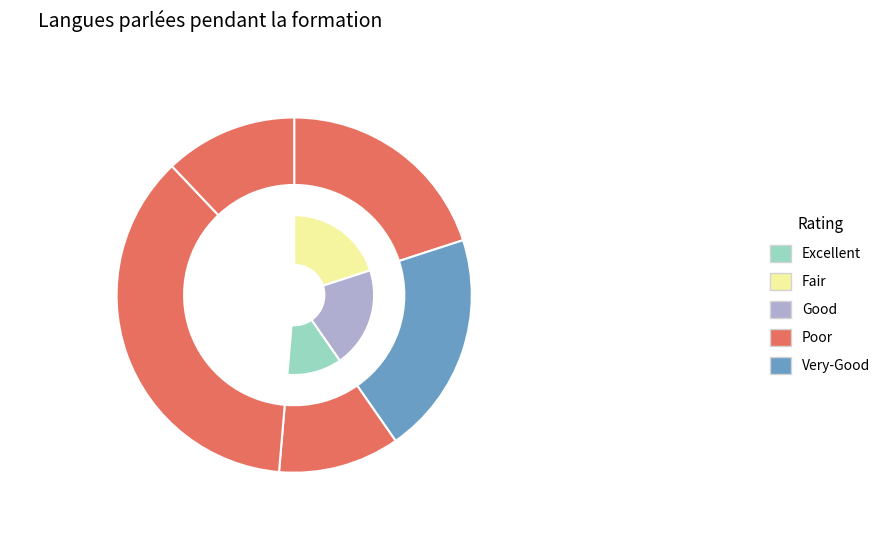

Count the number of slices in the pie.

5